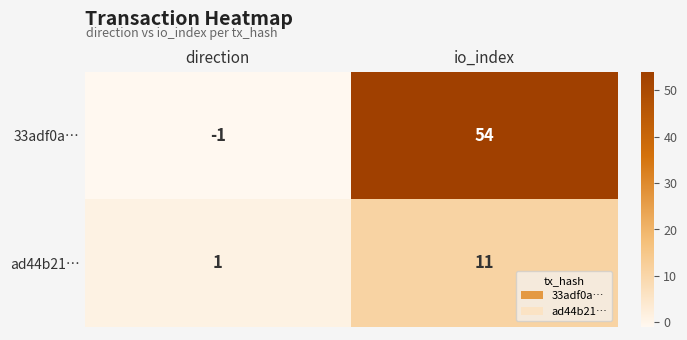

At which category is the sum across all series the highest?

io_index